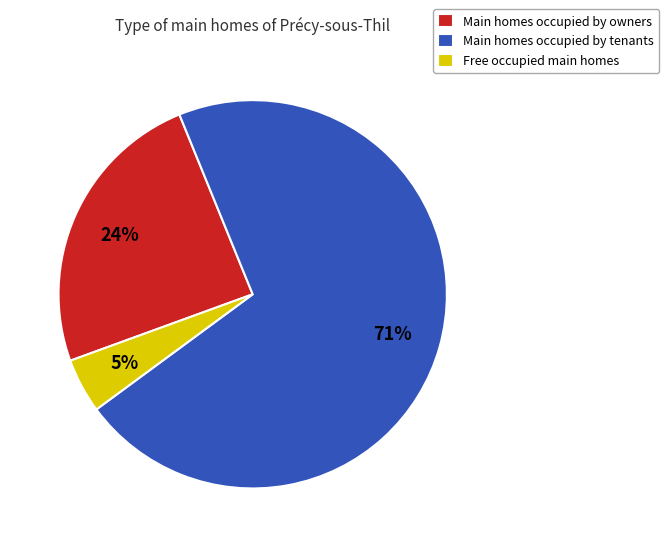

How many segments does this pie chart have?

3